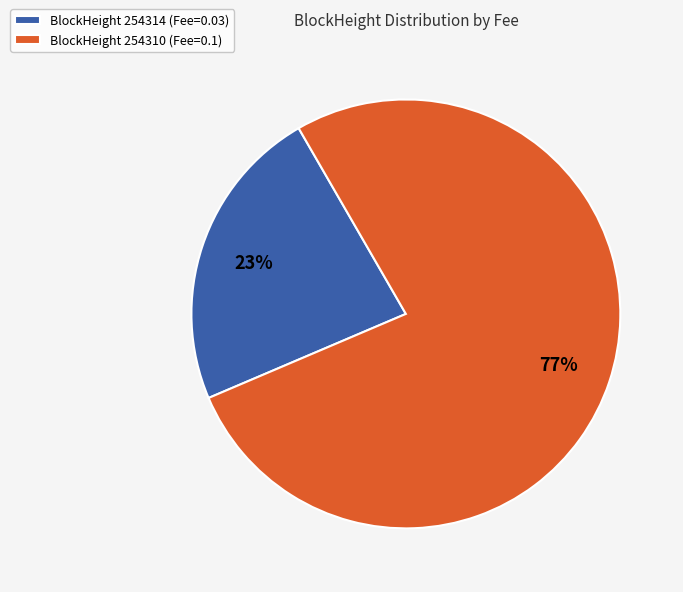

The BlockHeight 254314 (Fee=0.03) slice represents 33% of the pie. True or false?

False